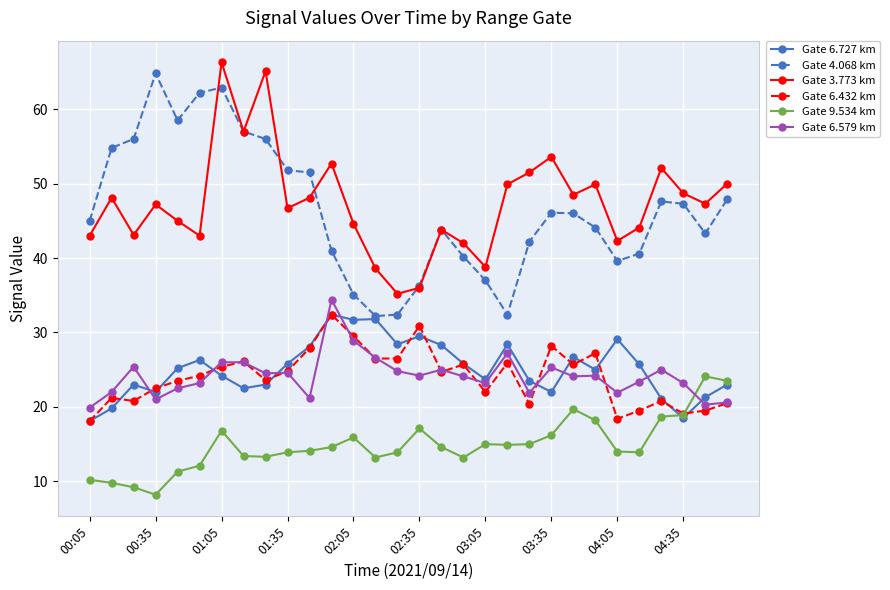

True or false: Gate 6.727 km and Gate 6.579 km intersect in this chart.

True